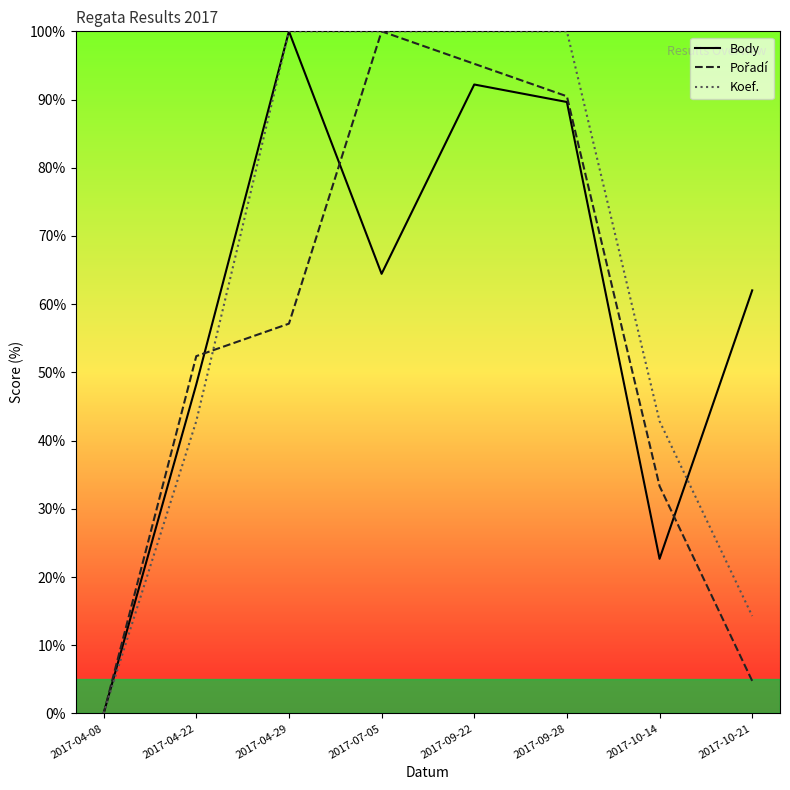

Where is Pořadí nearest to the value 50?

2017-04-22